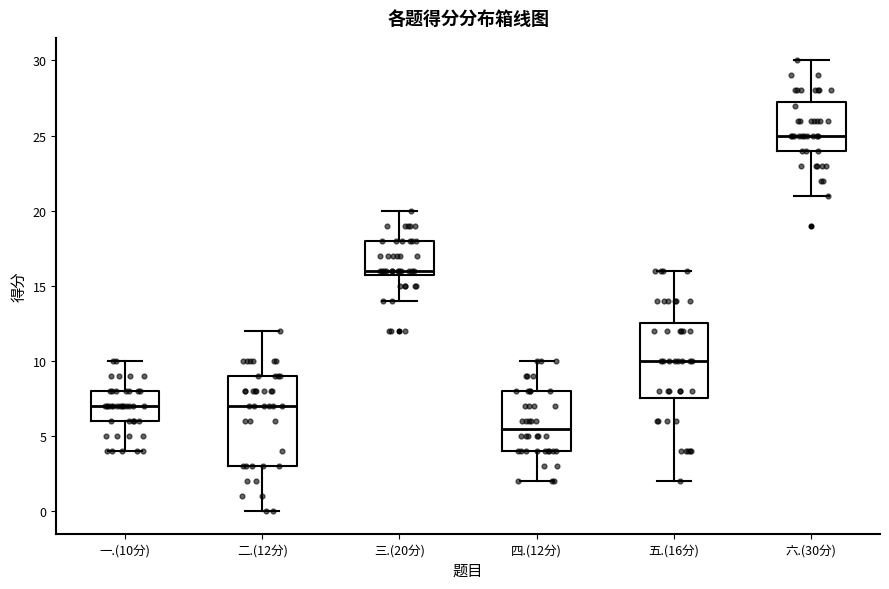

Reading left to right, transcribe this box plot: for each box, give where its median line is, the range the box spans, and where its two whiskers end, as read against the y-axis. The values are not printed on the chart, so give them approximately, as read against the axis.

一.(10分): median 7.0, box 6.0 to 8.0, whiskers 4.0 to 10.0
二.(12分): median 7.0, box 3.0 to 9.0, whiskers 0.0 to 12.0
三.(20分): median 16.0 (just above the box's lower edge), box 16.0 to 18.0, whiskers 14.0 to 20.0
四.(12分): median 5.5, box 4.0 to 8.0, whiskers 2.0 to 10.0
五.(16分): median 10.0, box 7.5 to 12.5, whiskers 2.0 to 16.0
六.(30分): median 25.0, box 24.0 to 27.5, whiskers 21.0 to 30.0